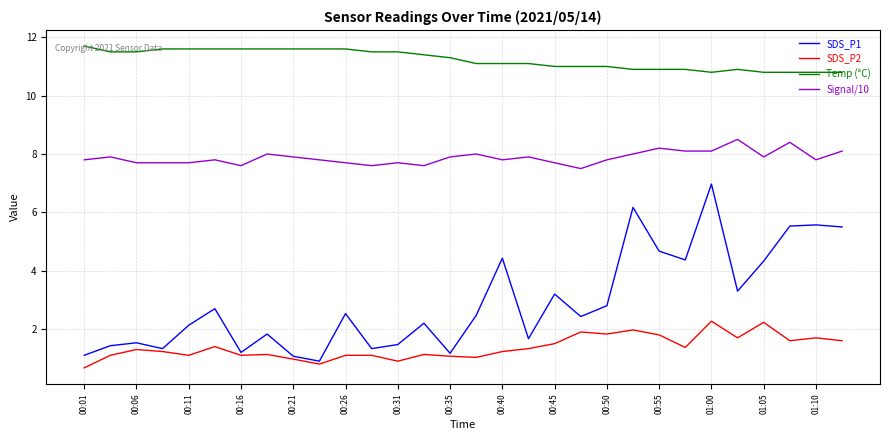

What is the sum of all Temp (°C) values?

337.1